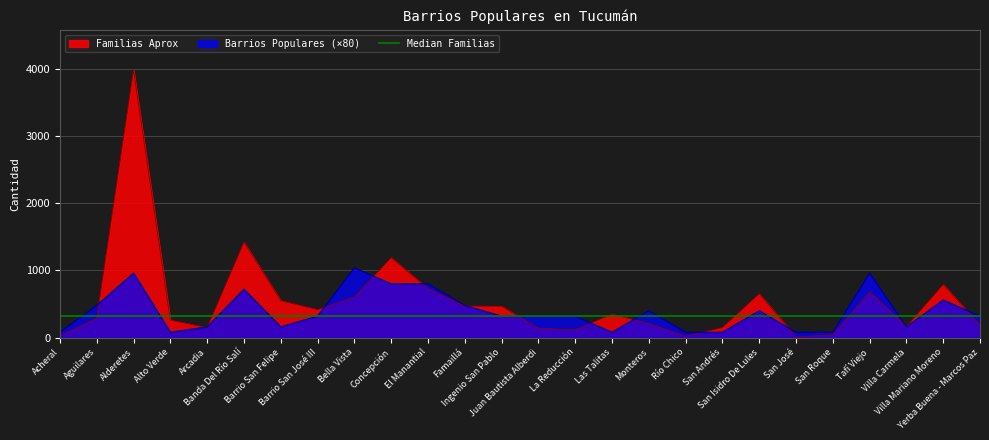

At how many categories does at least one series exceed 3168?

1